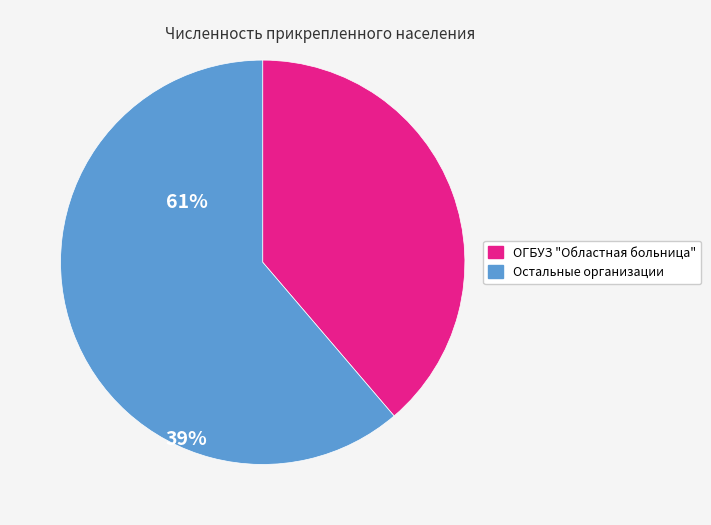

Is there a majority slice in this chart?

Yes